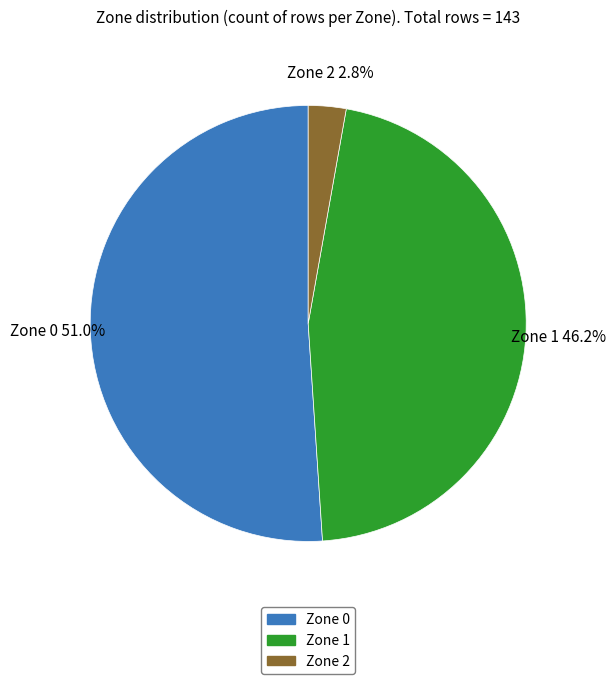

Combined, what portion of the pie is Zone 2 and Zone 1?

49.0%